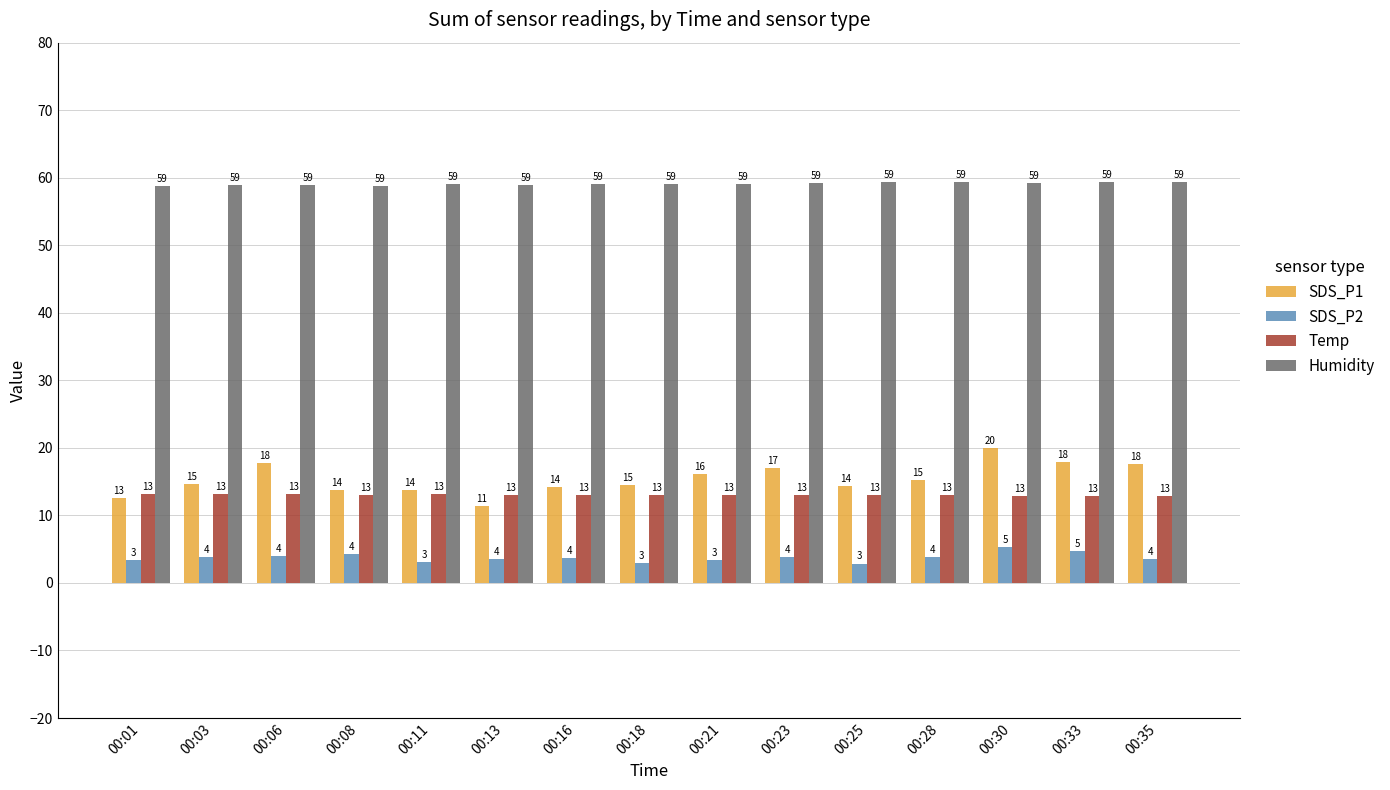

Count the Temp values in the range 13 to 14.

12